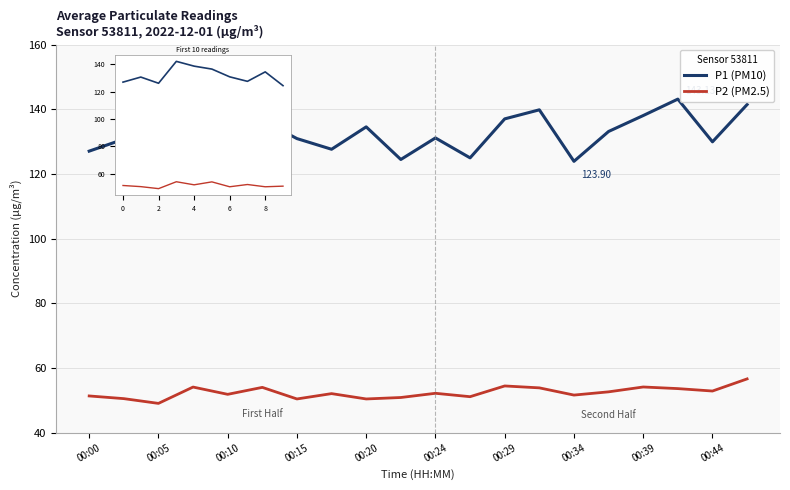

Where does the P2 series first go above 52?

00:07